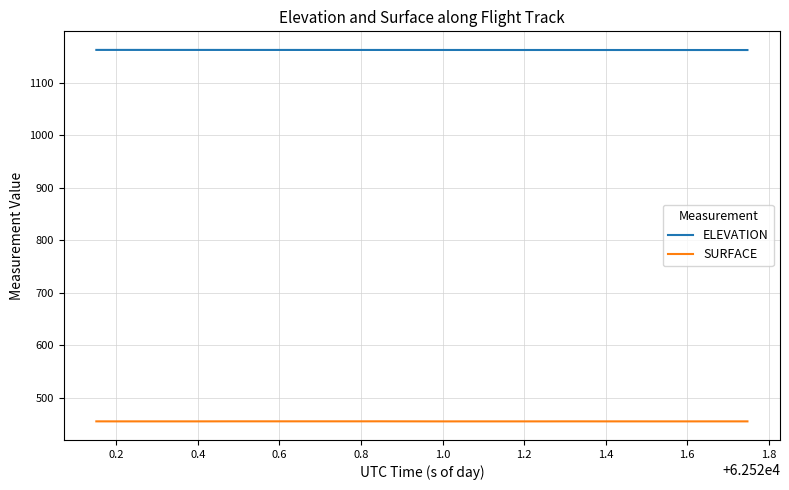

How many lines are shown in the chart?

2